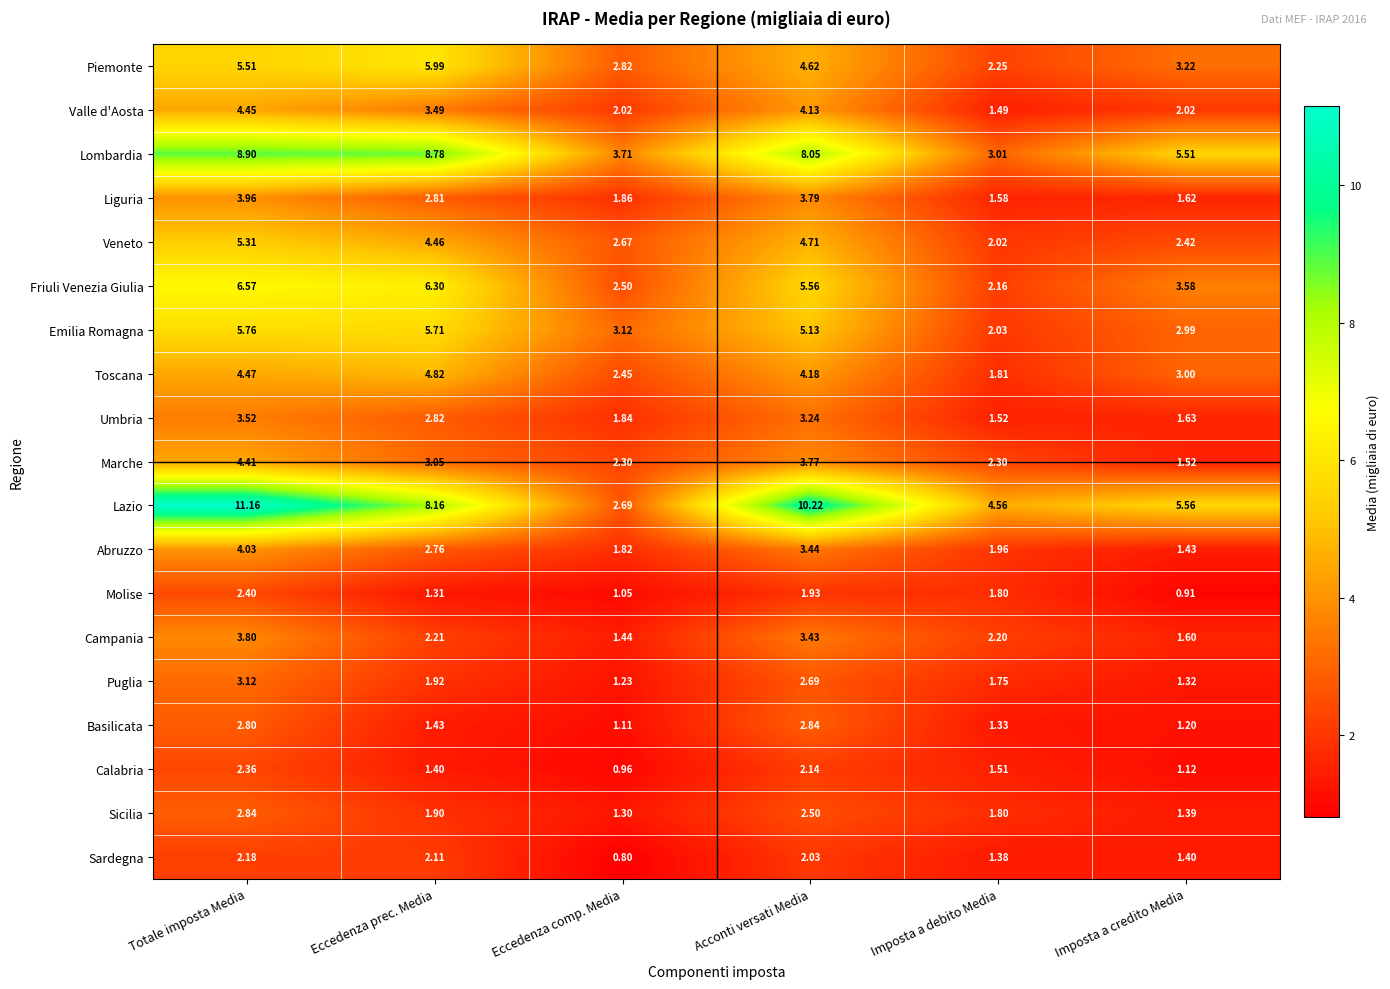

At which category does the chart reach its minimum across all series?

Eccedenza comp. Media